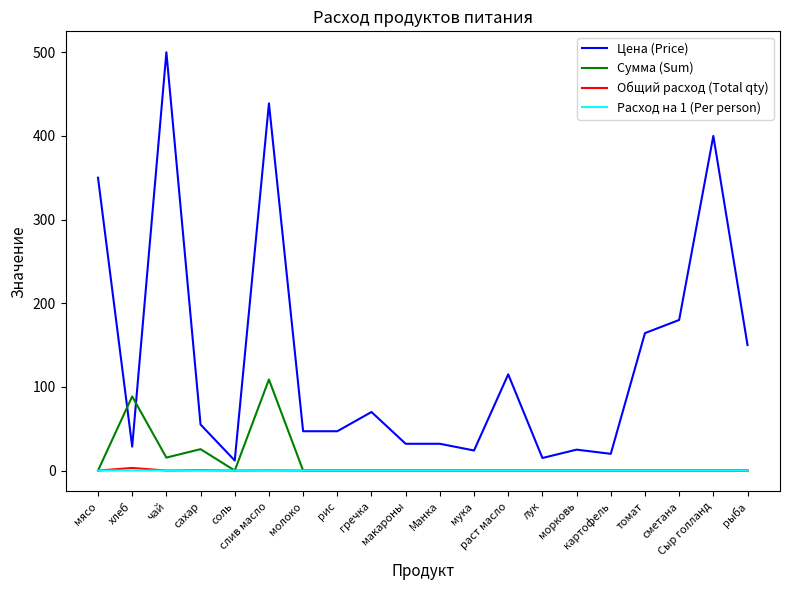

True or false: Цена (Price) and Расход на 1 (Per person) intersect in this chart.

False